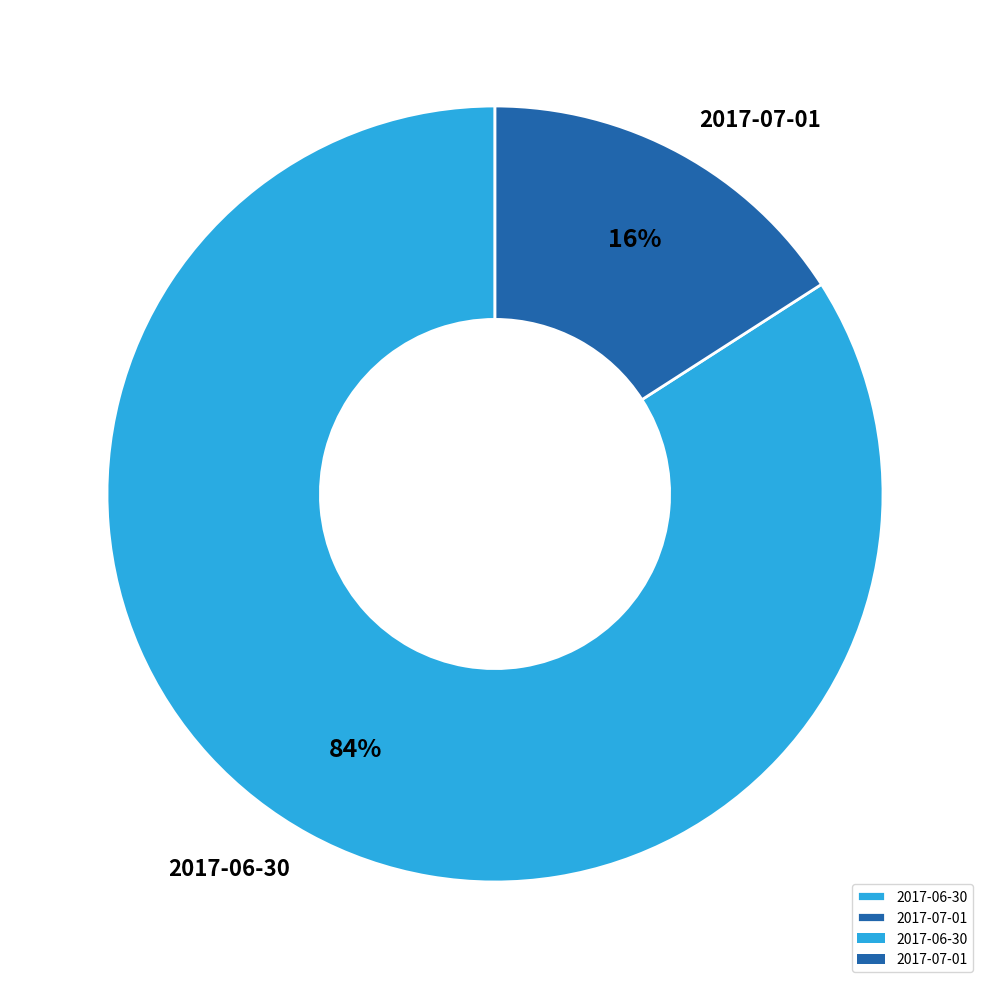

Combined, do 2017-06-30 and 2017-07-01 account for over 50%?

Yes